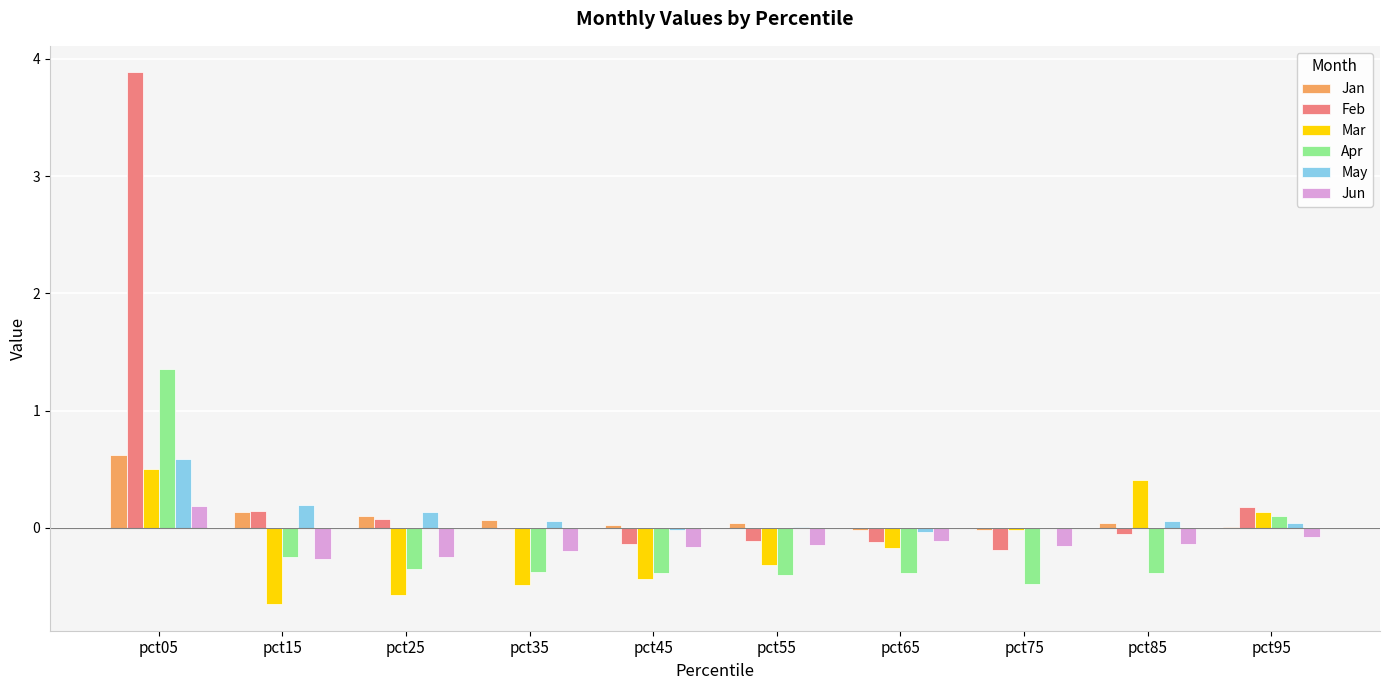

What is the approximate value of Mar at pct25?

-0.6